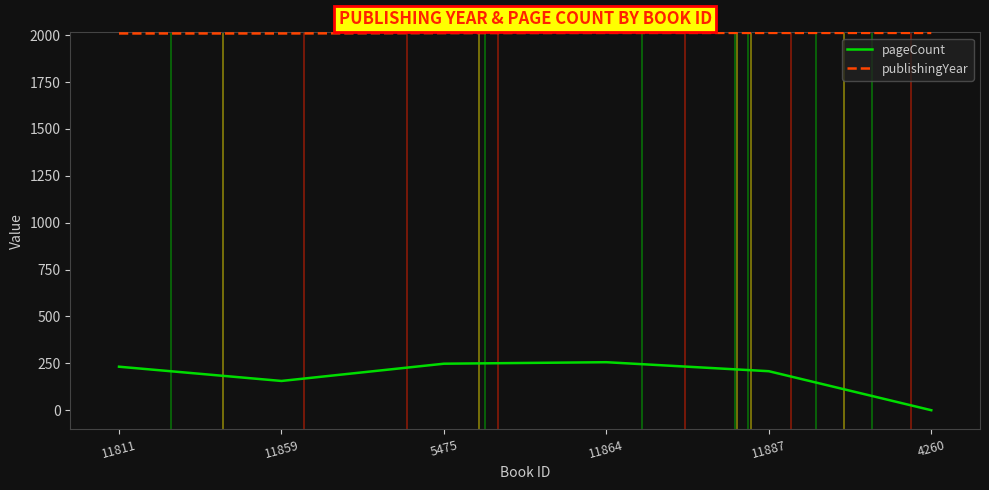

Which series has the widest spread of values?

pageCount